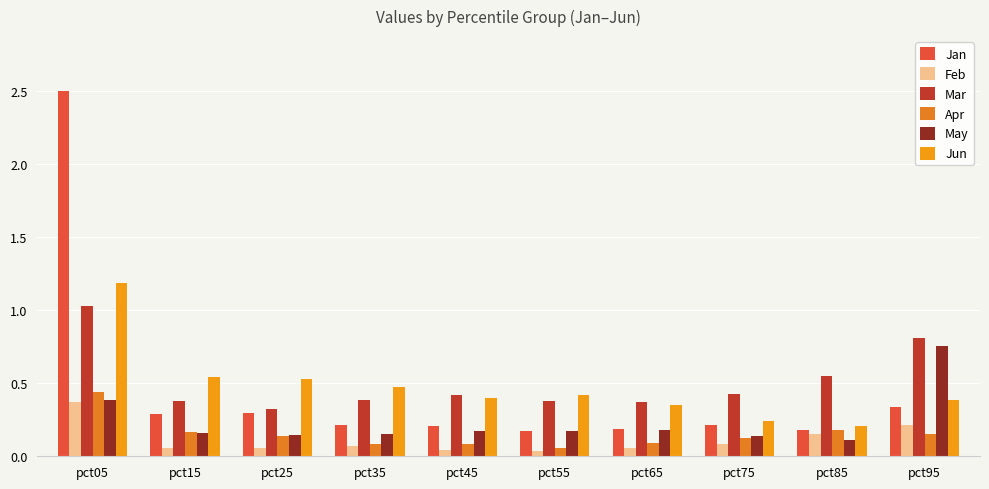

Does the chart contain stacked bars?

No